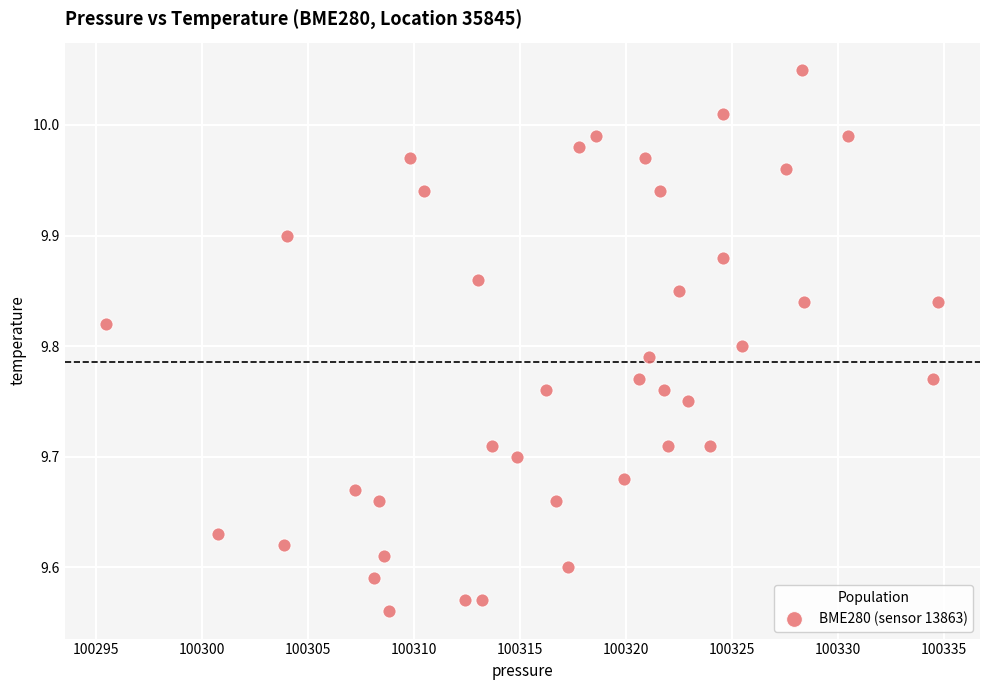

What is the range of X values (max minus min)?

39.2